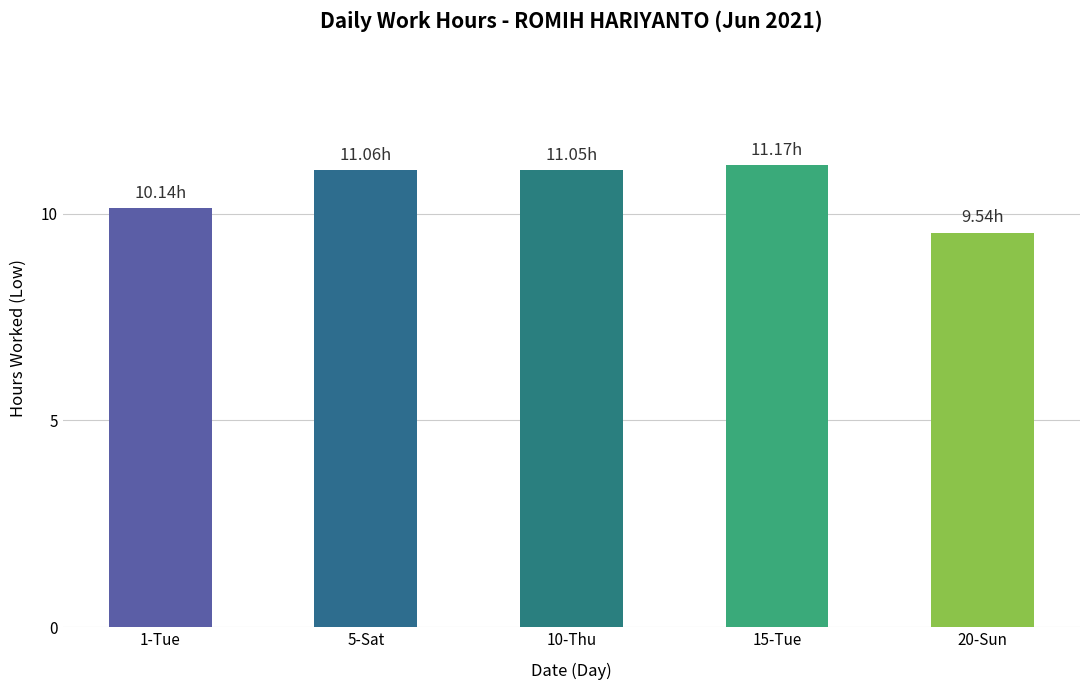

Count the number of categories in the chart.

5